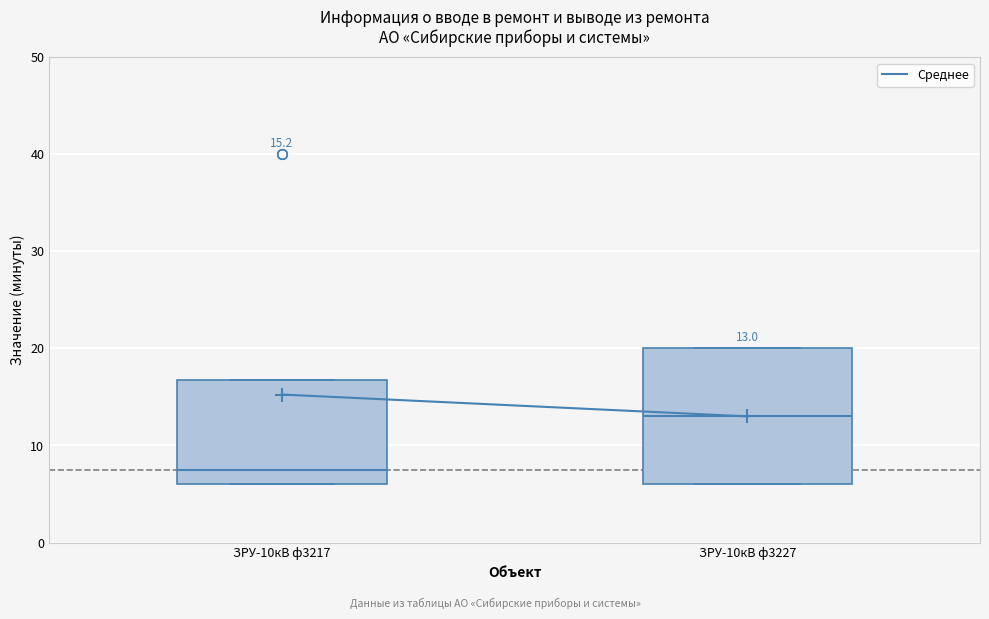

Which box is the tallest, from its lower edge to its upper edge?

ЗРУ-10кВ ф3227